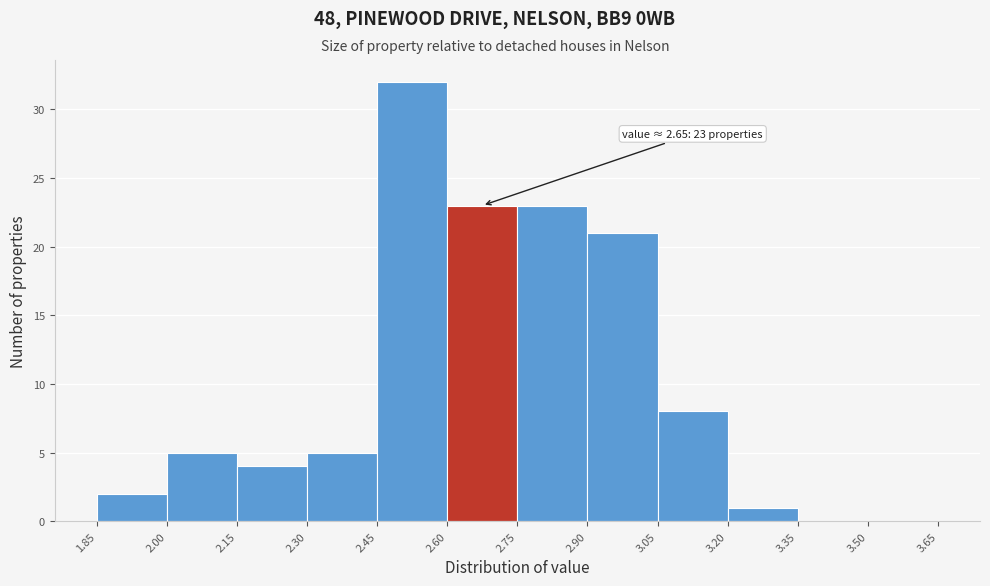

Which range on the x-axis has the tallest bar?

2.45 to 2.60